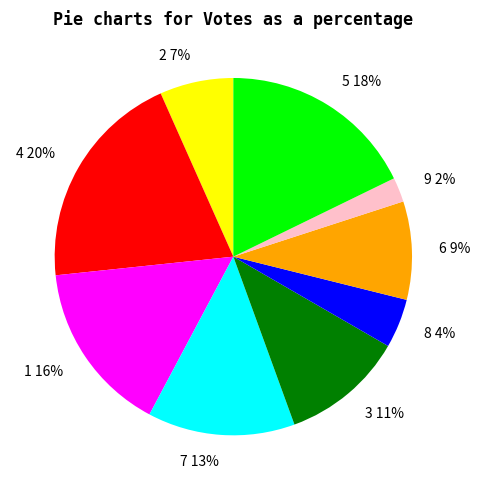

To the nearest percent, what is the difference between the largest and smallest slice percentages?

18%